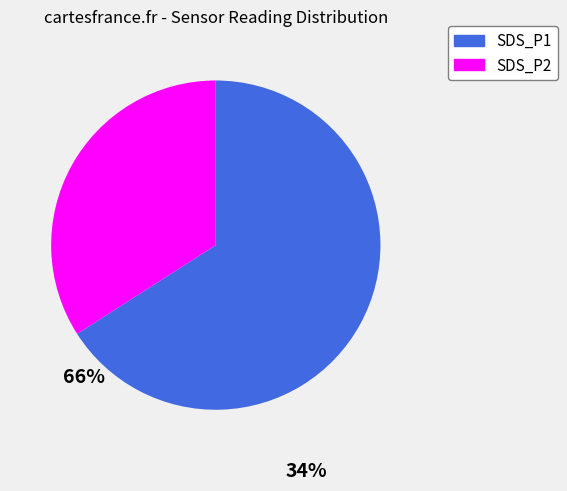

Approximately how many times larger is the value at SDS_P2 compared to SDS_P1?

0.5